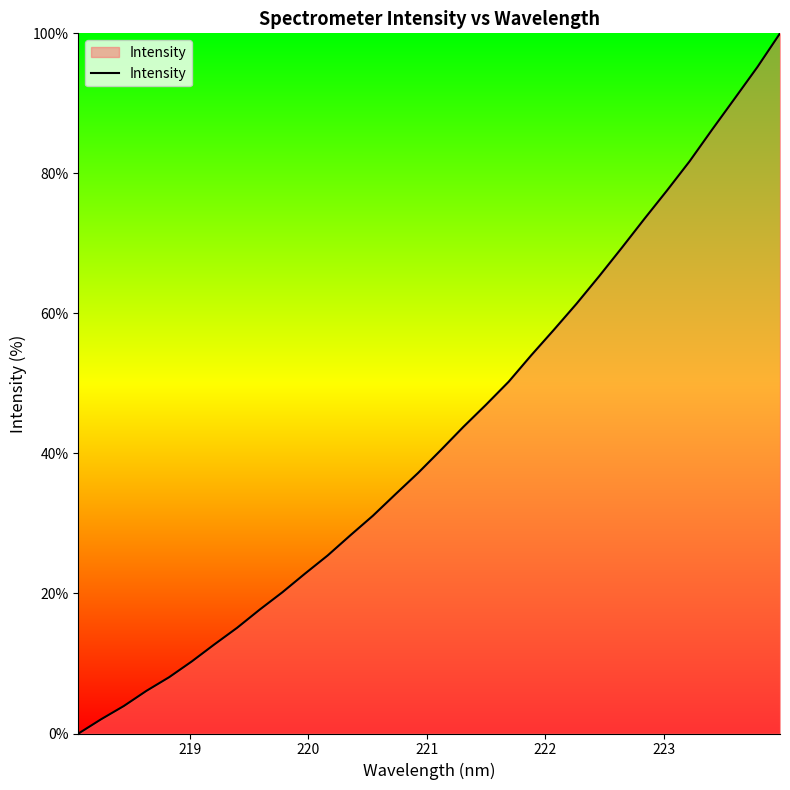

What is the difference between the maximum and minimum values?

100.0